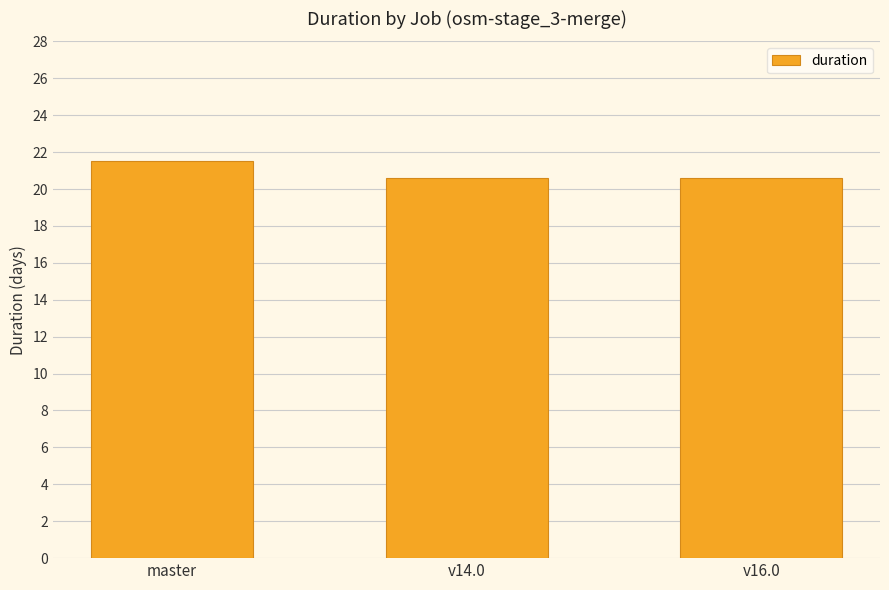

What is the greatest value displayed?

21.5